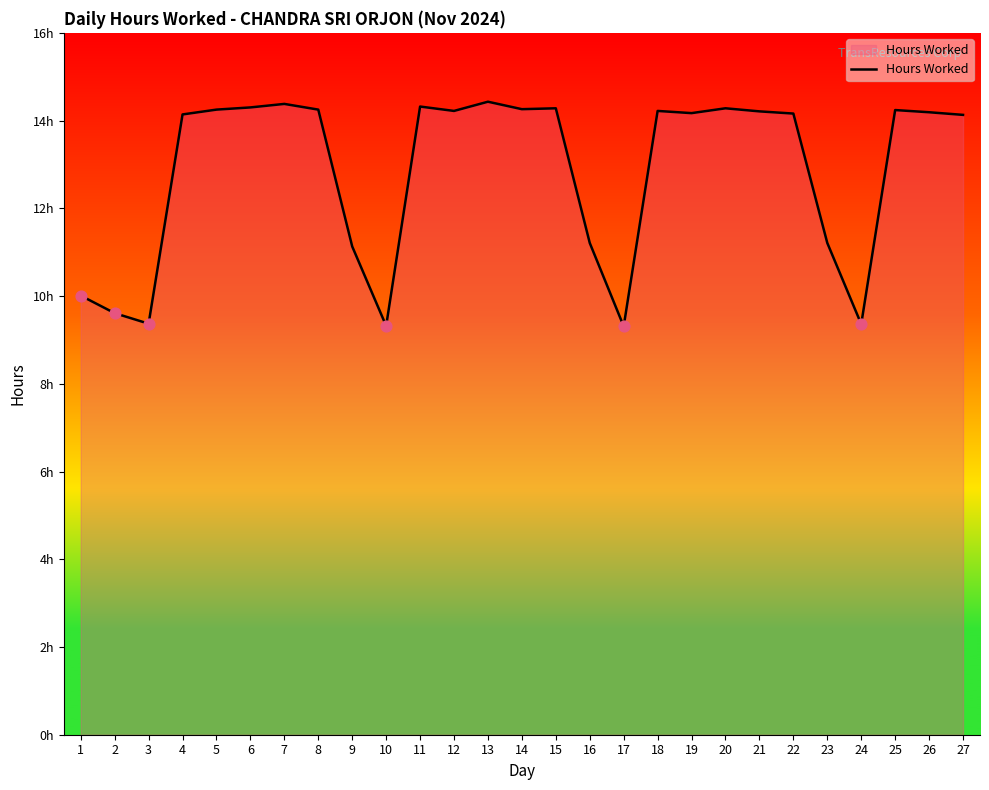

What is the change in value from 15 to 17?

-5.0